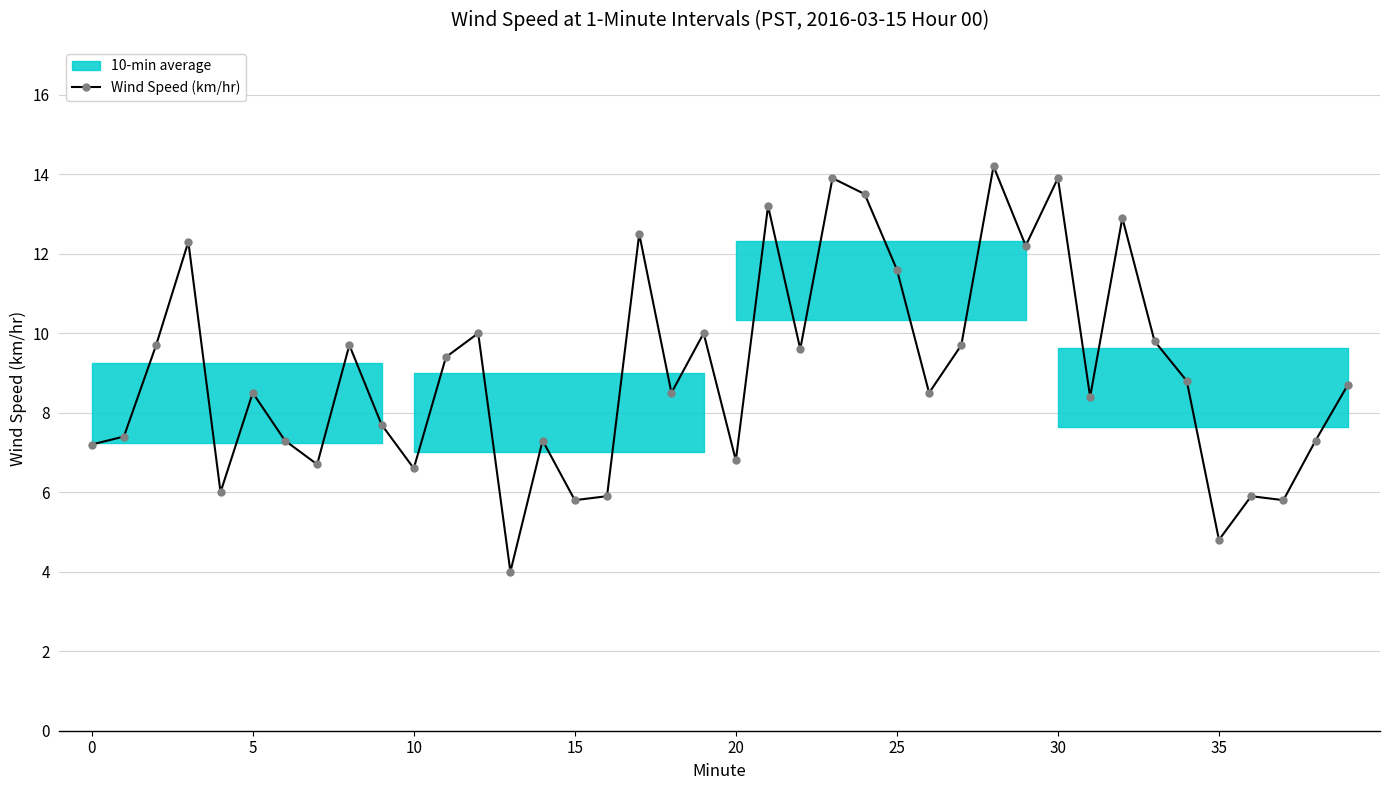

What is the highest value of the Wind Speed (km/hr) series?

14.2